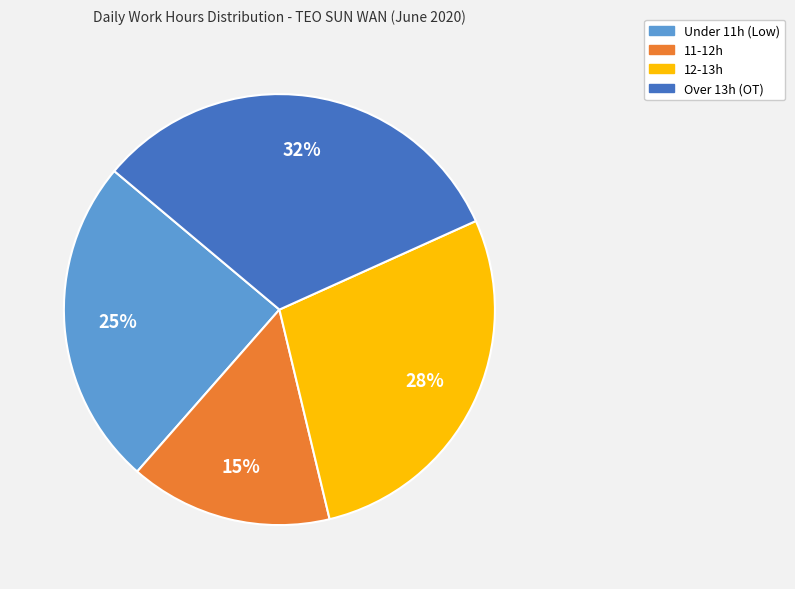

To the nearest percent, what is the difference between the largest and smallest slice percentages?

17%